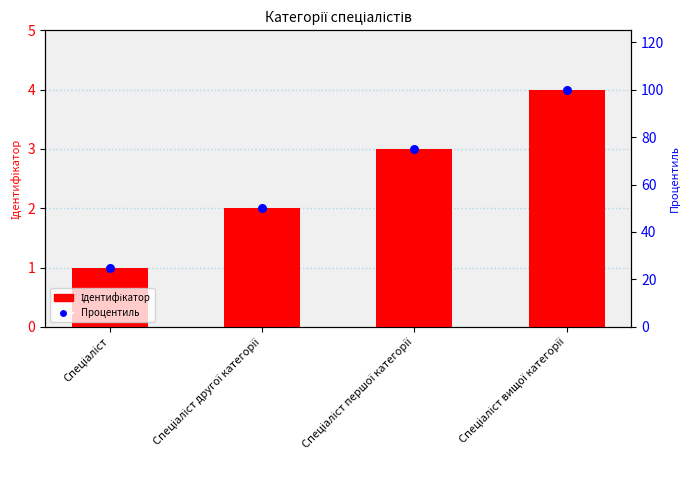

Which series has the largest total across all categories?

Процентиль